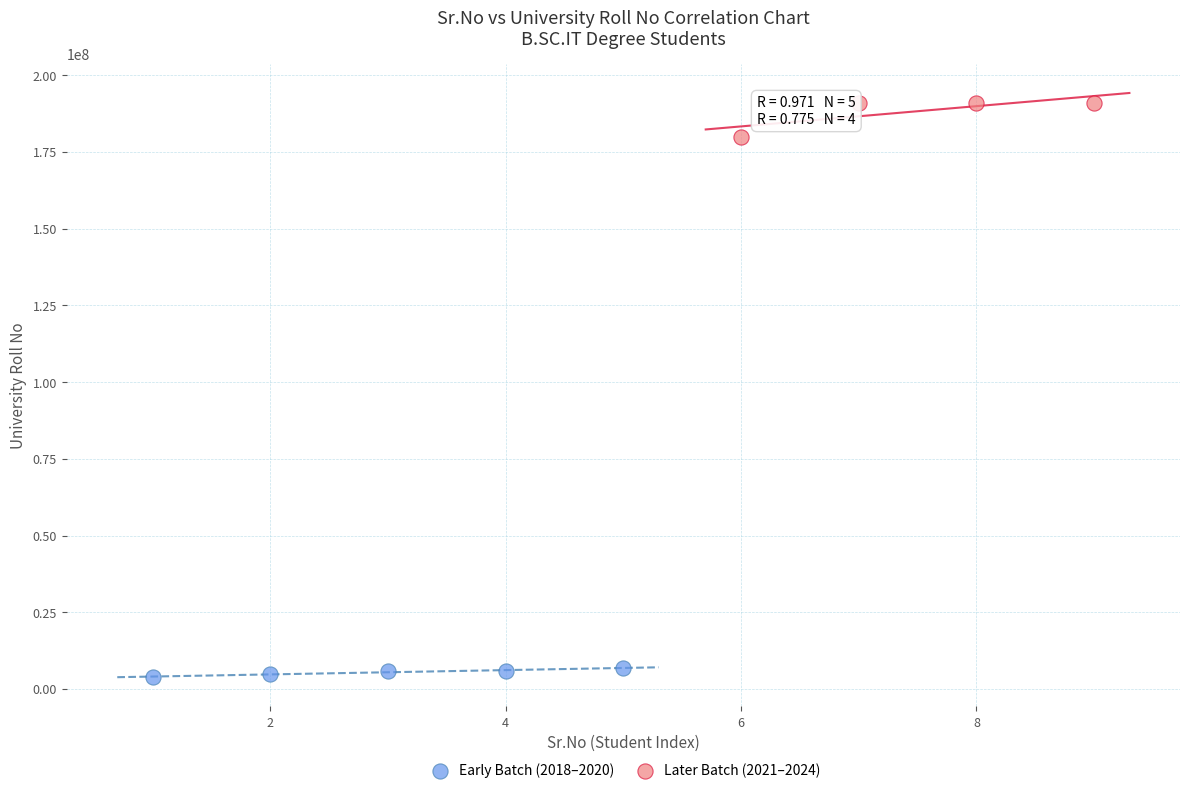

Which series reaches the minimum Y coordinate?

Early Batch (2018–2020)